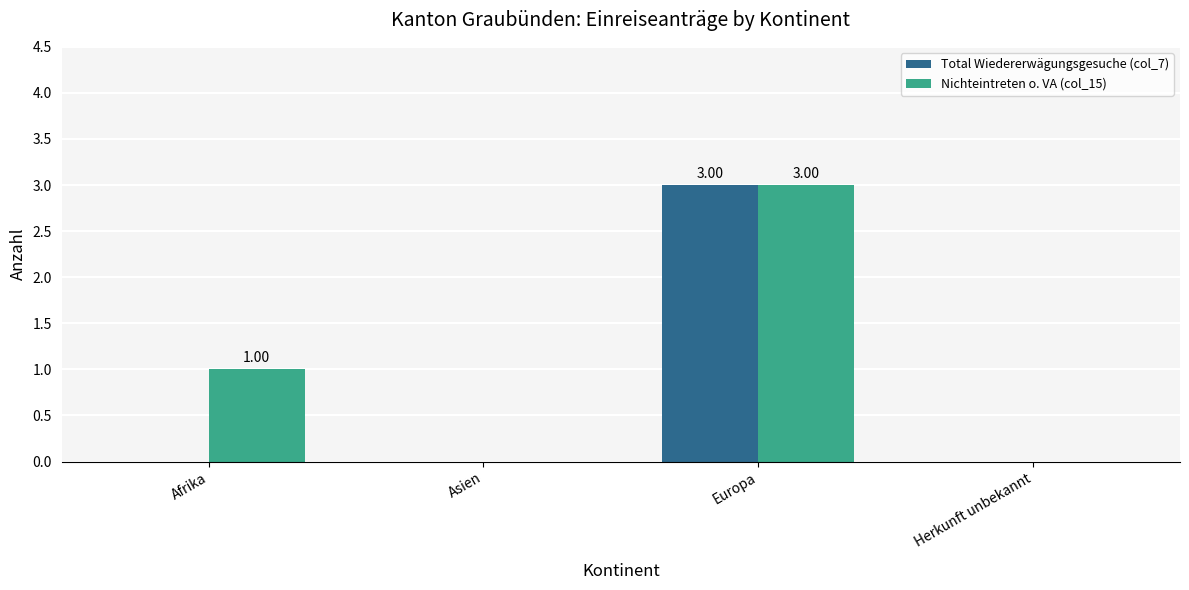

Which label corresponds to the largest value in the chart?

Europa